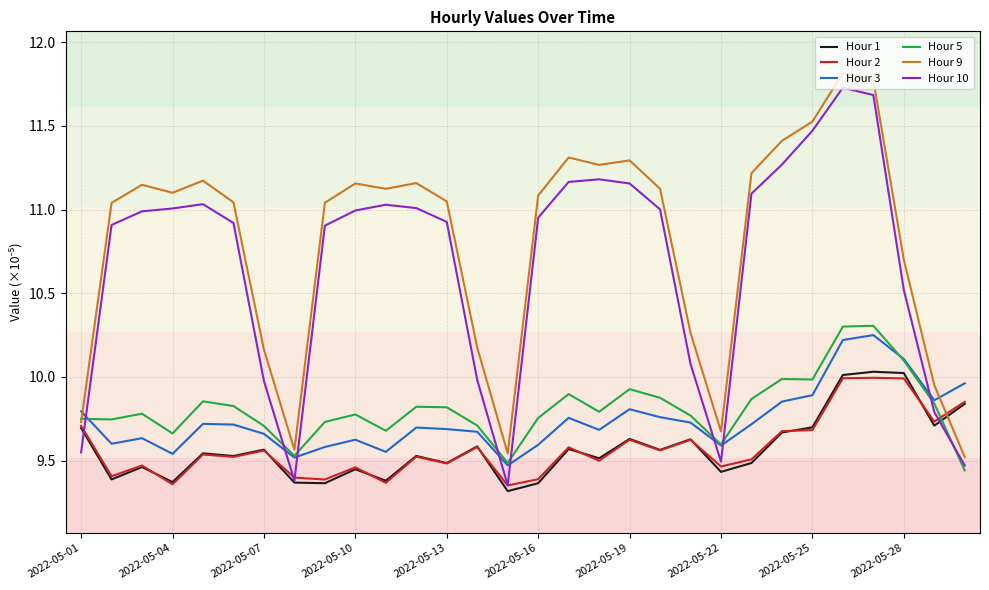

What is the greatest value displayed?

11.8